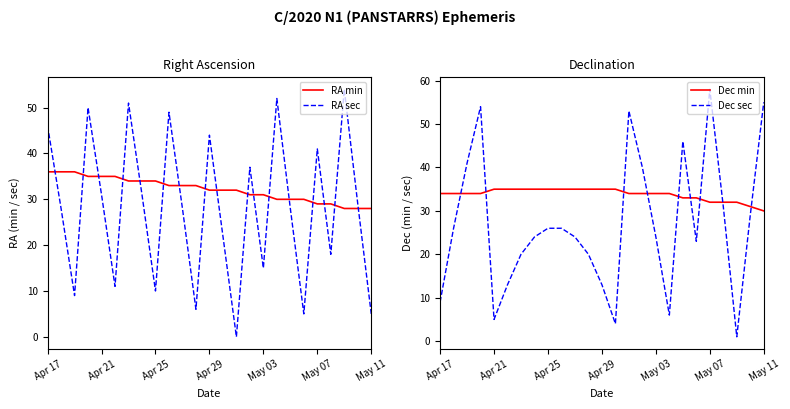

True or false: Dec min and RA min cross at least once.

False